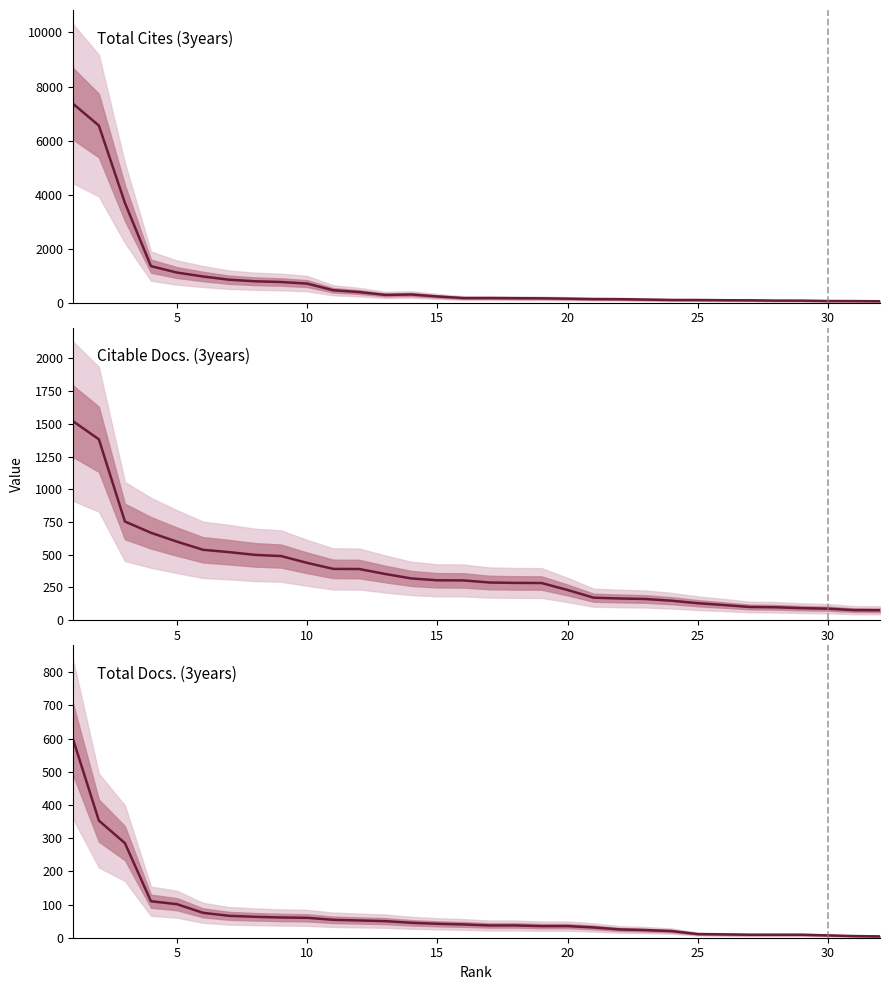

True or false: Total Cites (3years) and Total Docs. (3years) cross at least once.

False